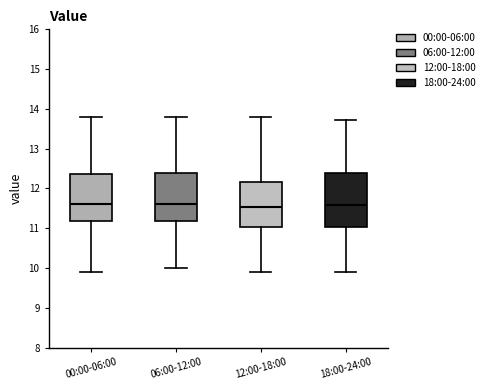

Reading left to right, read every box against the y-axis: the position of its median line, the range the box covers, and the ends of its whiskers. The values are not printed on the chart, so give them approximately, as read against the axis.

00:00-06:00: median 11.6, box 11.2 to 12.4, whiskers 9.9 to 13.8
06:00-12:00: median 11.6, box 11.2 to 12.4, whiskers 10.0 to 13.8
12:00-18:00: median 11.5, box 11.0 to 12.2, whiskers 9.9 to 13.8
18:00-24:00: median 11.6, box 11.0 to 12.4, whiskers 9.9 to 13.7